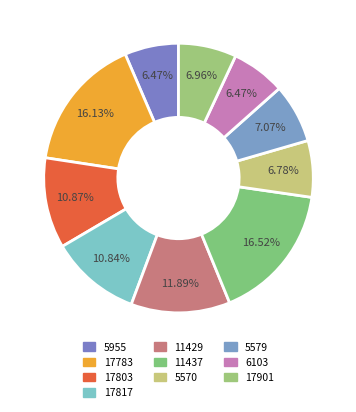

Combined, what portion of the pie is 17817 and 17803?

21.7%